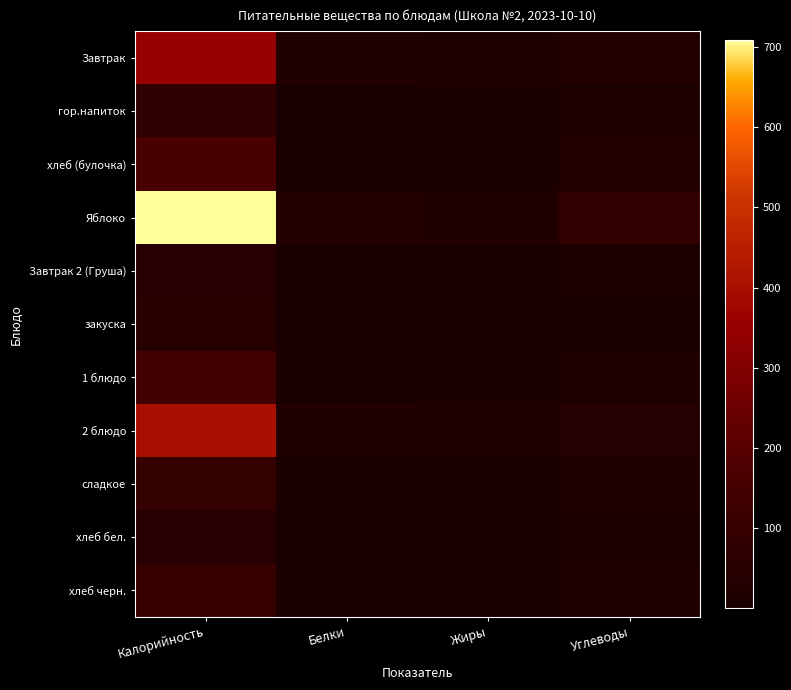

Reading right to left, what are all the values shown in this chart?

Завтрак: Углеводы=28.2	Жиры=14.5	Белки=26.8	Калорийность=355.3
гор.напиток: Углеводы=13.7	Жиры=1.4	Белки=1.8	Калорийность=75.7
хлеб (булочка): Углеводы=30.4	Жиры=2.8	Белки=4.8	Калорийность=165.2
Яблоко: Углеводы=82.2	Жиры=26.3	Белки=33.9	Калорийность=709.2
Завтрак 2 (Груша): Углеводы=10.3	Жиры=0.3	Белки=0.4	Калорийность=47.0
закуска: Углеводы=2.3	Жиры=4.1	Белки=0.7	Калорийность=49.6
1 блюдо: Углеводы=14.7	Жиры=6.8	Белки=6.1	Калорийность=144.7
2 блюдо: Углеводы=40.7	Жиры=16.4	Белки=24.0	Калорийность=402.1
сладкое: Углеводы=21.7	Жиры=0.2	Белки=0.5	Калорийность=94.0
хлеб бел.: Углеводы=9.7	Жиры=0.2	Белки=1.6	Калорийность=47.0
хлеб черн.: Углеводы=19.8	Жиры=0.6	Белки=3.3	Калорийность=99.0